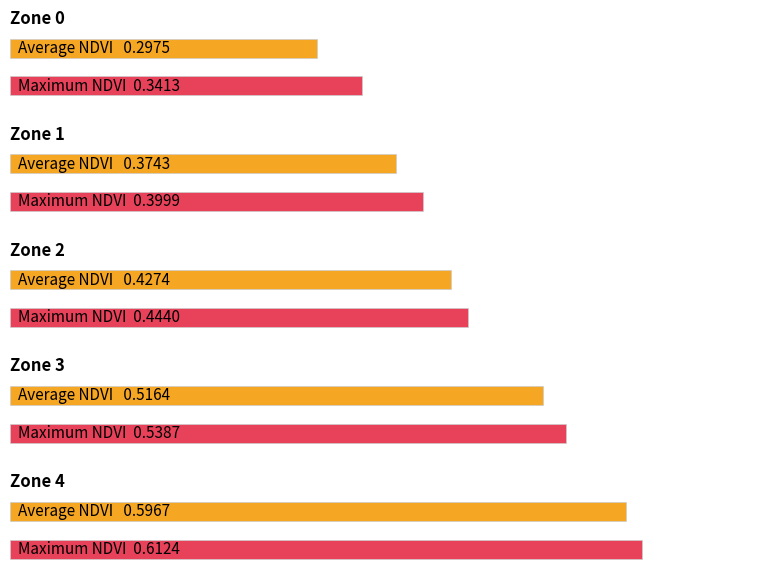

Which series has the largest total across all categories?

Maximum NDVI